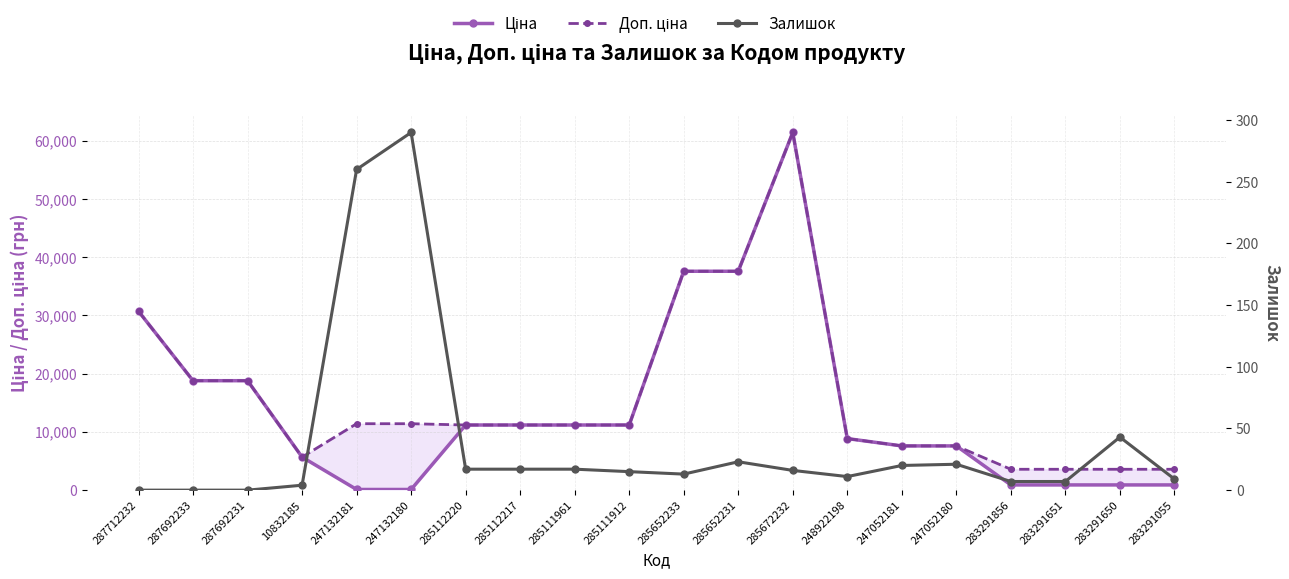

The value of Доп. ціна at 283291650 is 5423.0. True or false?

False